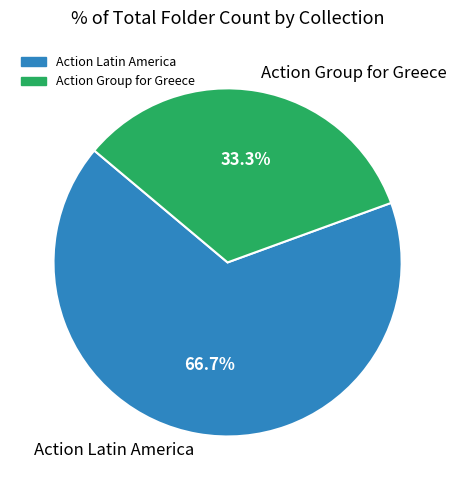

How many slices are in this pie chart?

2